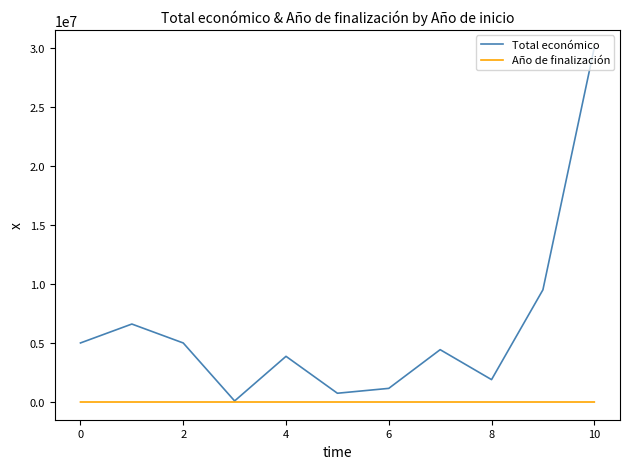

Which series has the largest total across all categories?

Total económico